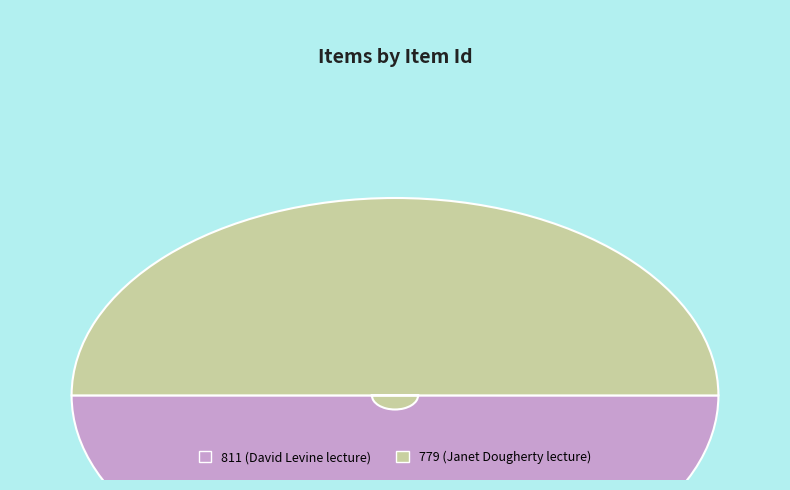

Is the sum of 811 (David Levine lecture) and 779 (Janet Dougherty lecture) greater than half?

Yes